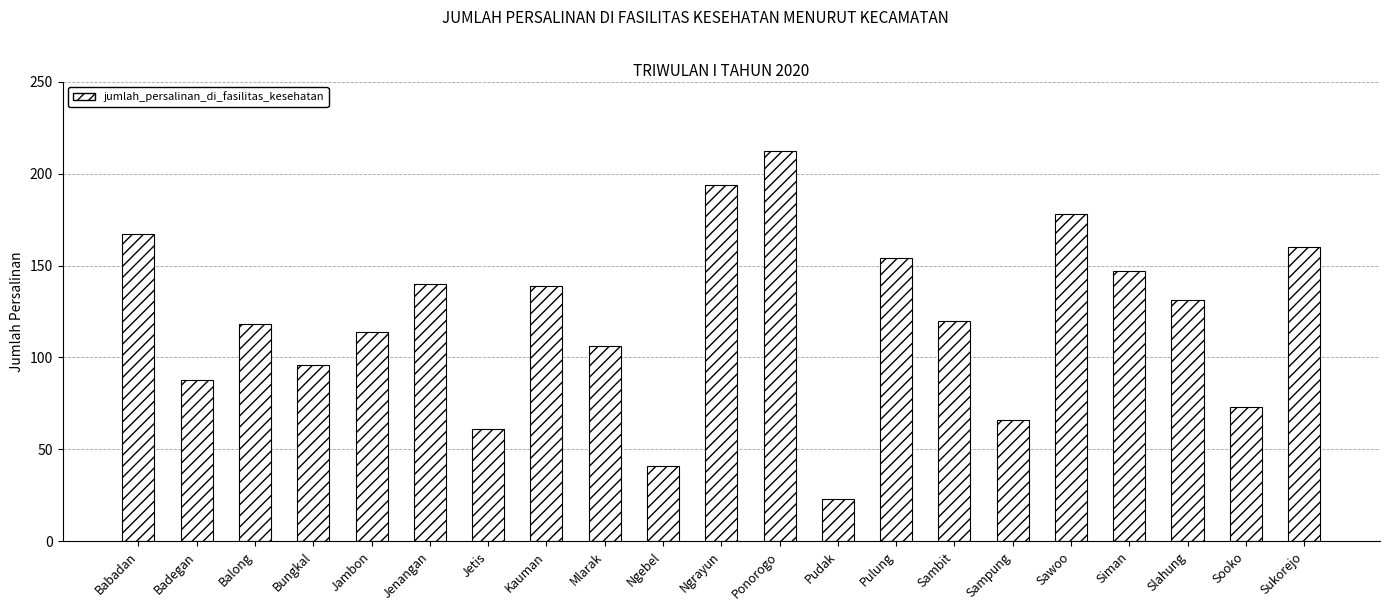

What is the approximate value at Pulung?

154